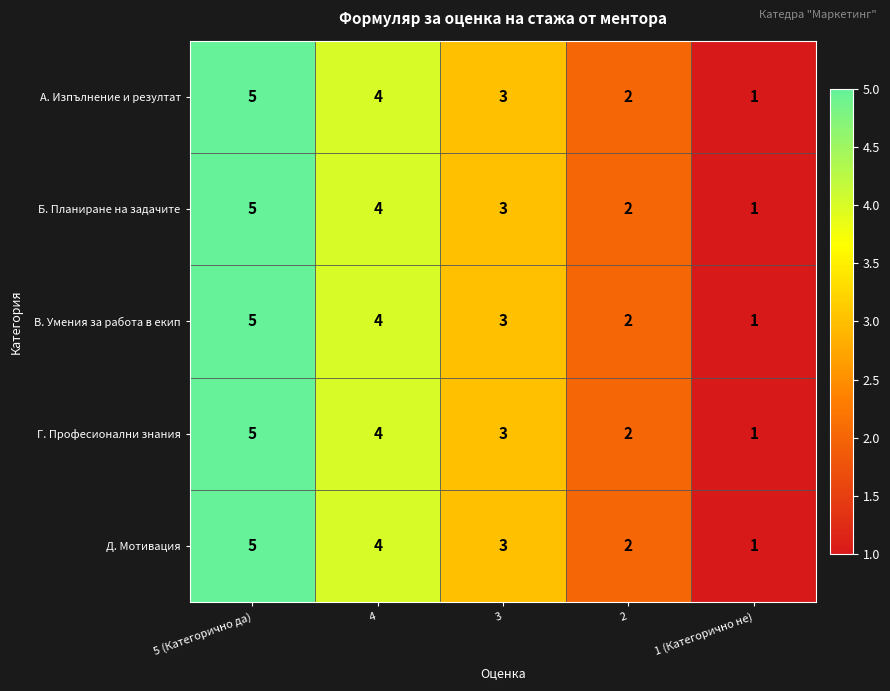

At which category is the sum across all series the highest?

5 (Категорично да)